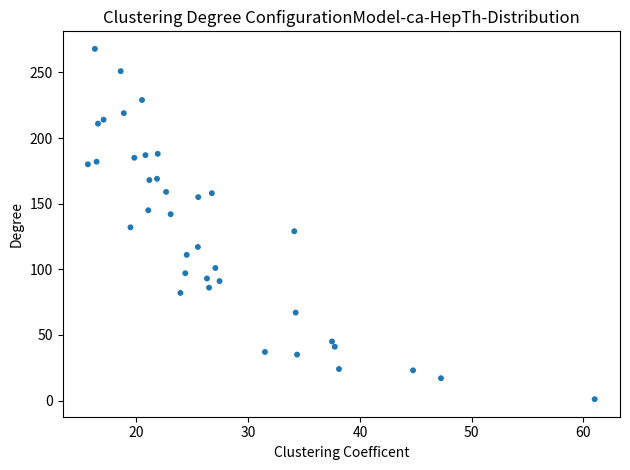

What is the range of Y values (max minus min)?

267